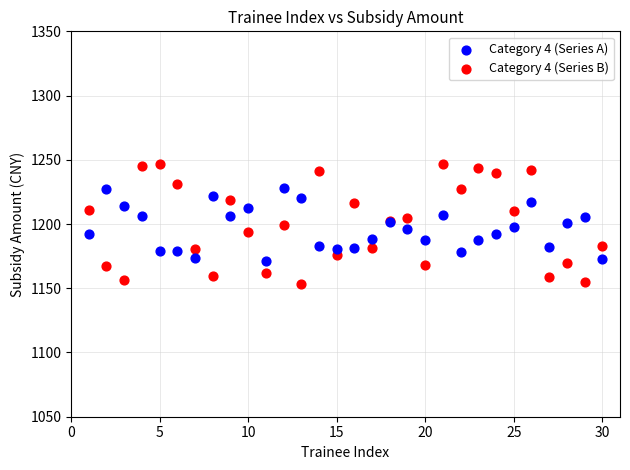

What is the X range (max minus min) for the scatter plot?

29.0